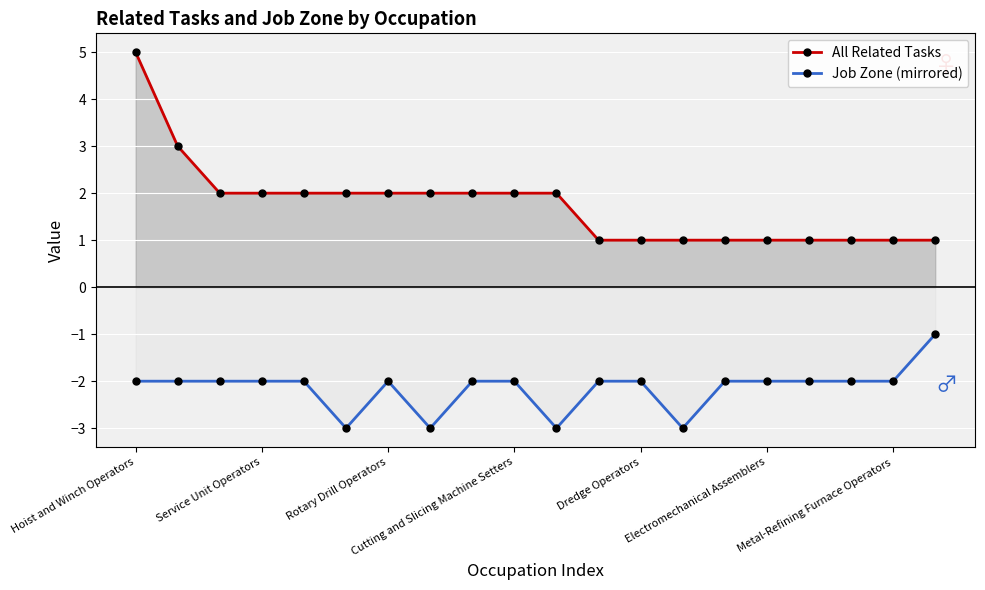

True or false: All Related Tasks and Job Zone (mirrored) intersect in this chart.

False